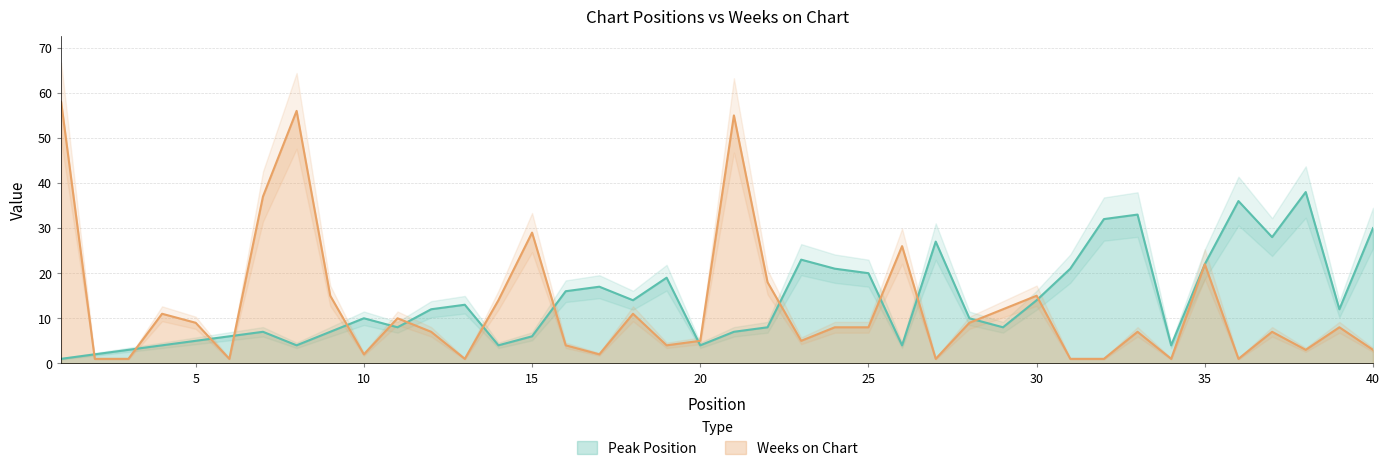

Reading right to left, what are all the values shown in this chart?

Peak Position: 40=30	39=12	38=38	37=28	36=36	35=22	34=4	33=33	32=32	31=21	30=14	29=8	28=10	27=27	26=4	25=20	24=21	23=23	22=8	21=7	20=4	19=19	18=14	17=17	16=16	15=6	14=4	13=13	12=12	11=8	10=10	9=7	8=4	7=7	6=6	5=5	4=4	3=3	2=2	1=1
Weeks on Chart: 40=3	39=8	38=3	37=7	36=1	35=22	34=1	33=7	32=1	31=1	30=15	29=12	28=9	27=1	26=26	25=8	24=8	23=5	22=18	21=55	20=5	19=4	18=11	17=2	16=4	15=29	14=14	13=1	12=7	11=10	10=2	9=15	8=56	7=37	6=1	5=9	4=11	3=1	2=1	1=58